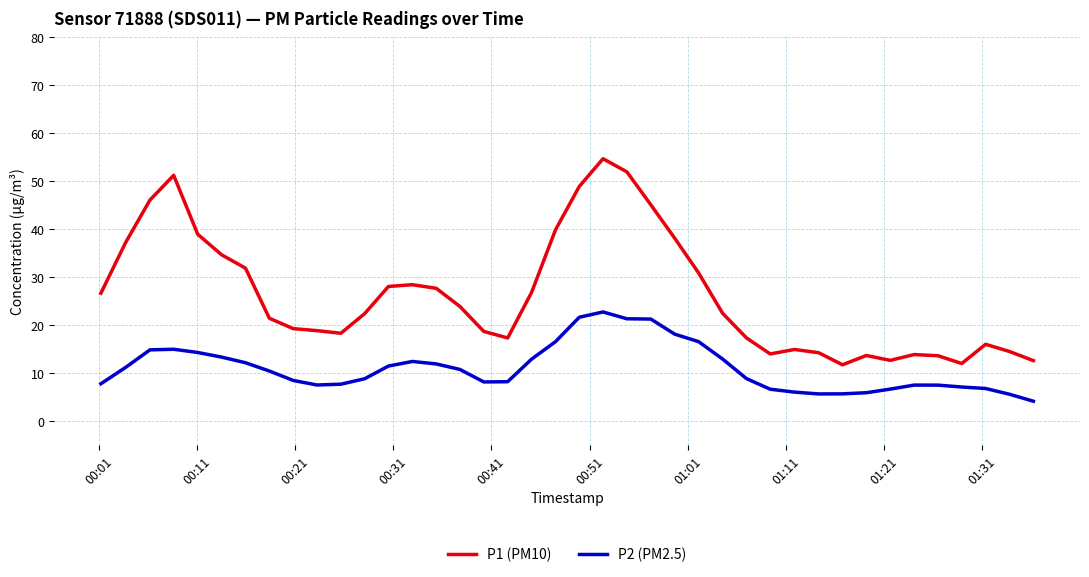

Does the chart display data point markers on the line(s)?

No